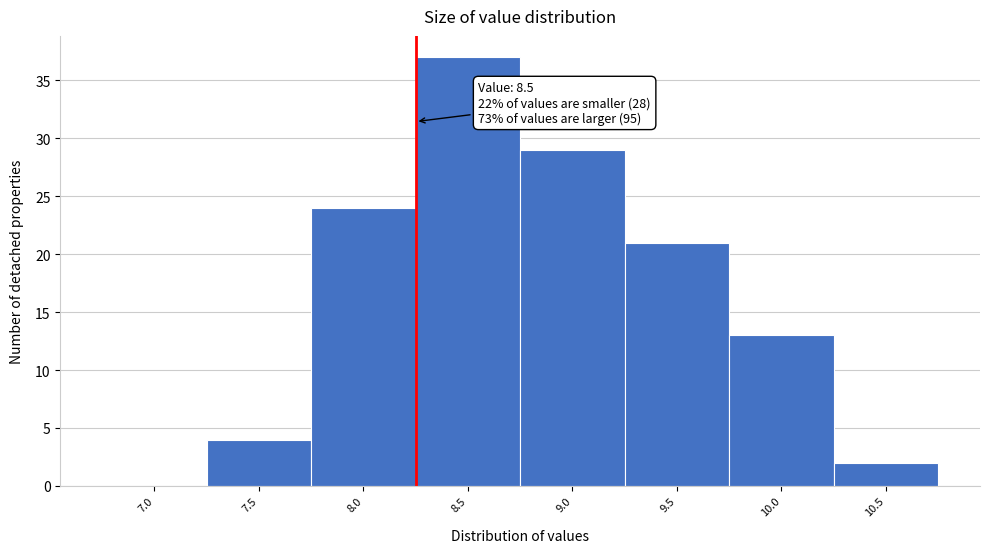

Reading right to left, extract all data points from this chart.

10.5=2	10.0=13	9.5=21	9.0=29	8.5=37	8.0=24	7.5=4	7.0=0